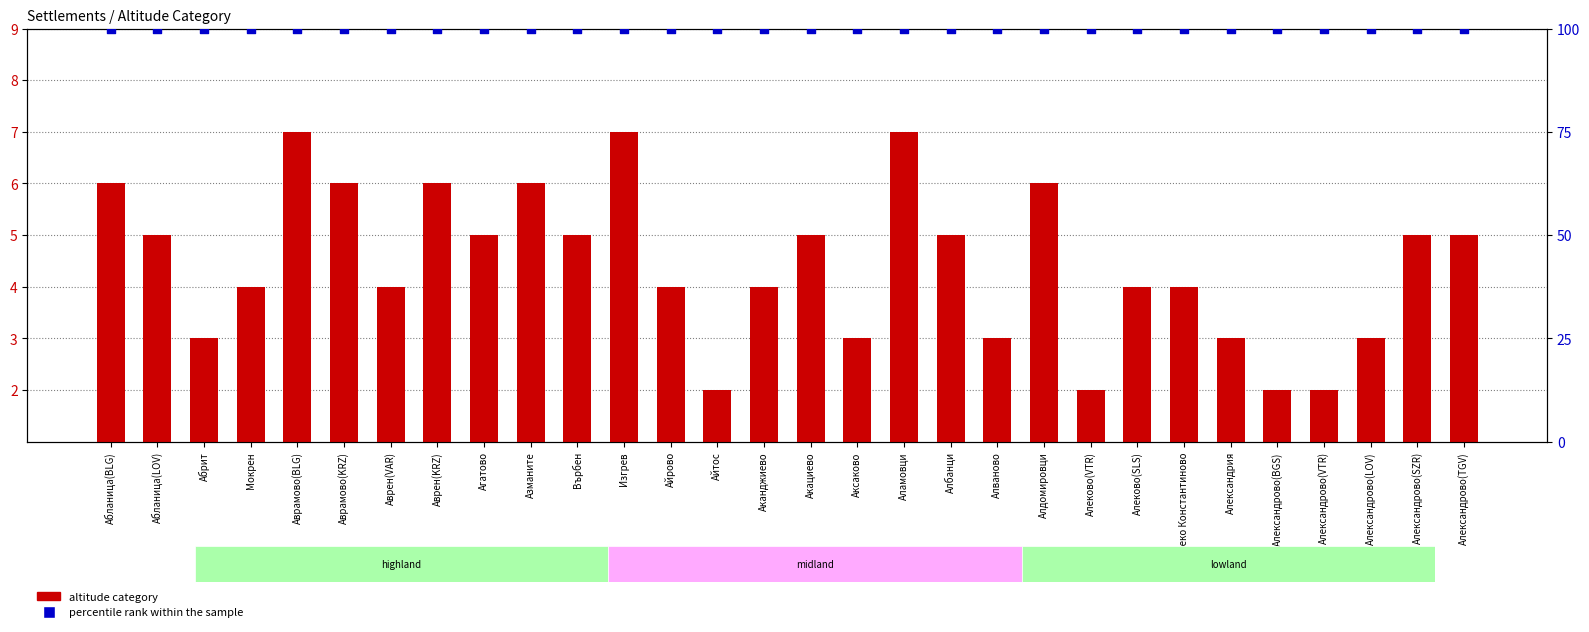

Which series reaches the maximum Y coordinate?

percentile rank within the sample